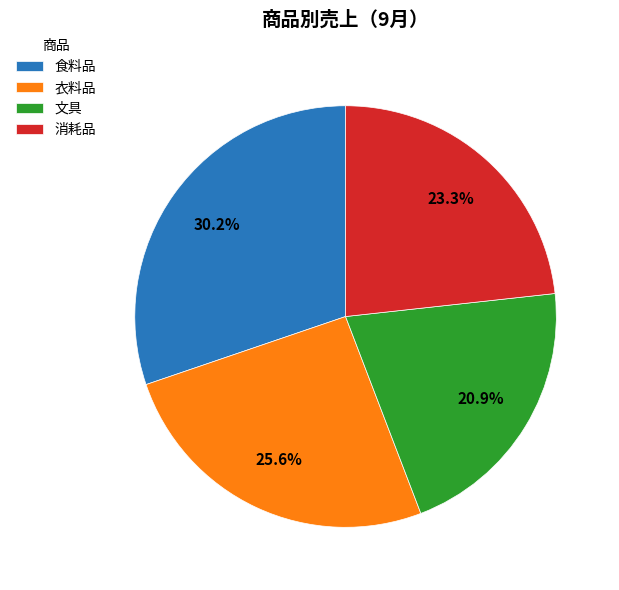

Which slice is the largest?

食料品